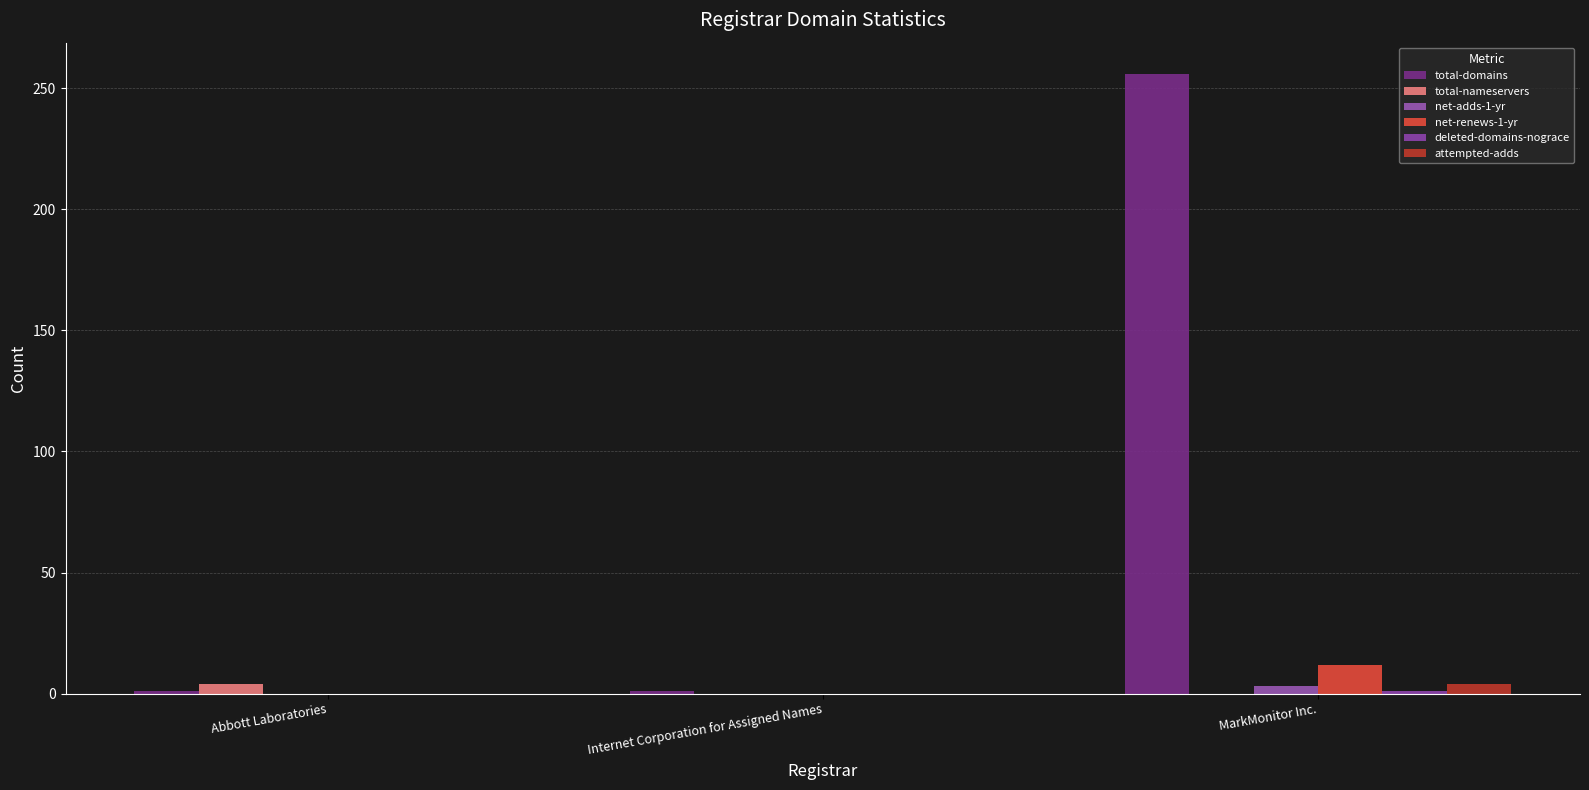

What is the spread (max minus min) of values at Abbott Laboratories?

4